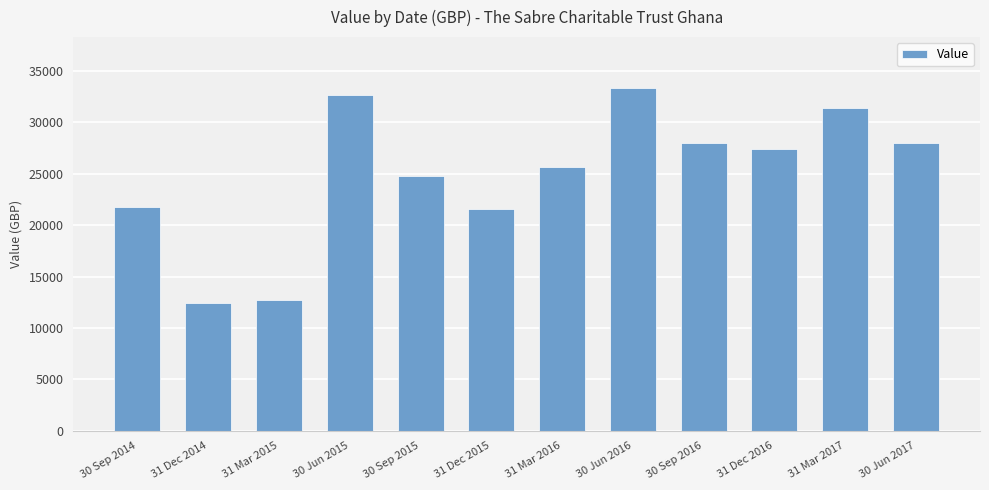

What is the sum of all values?

299432.0